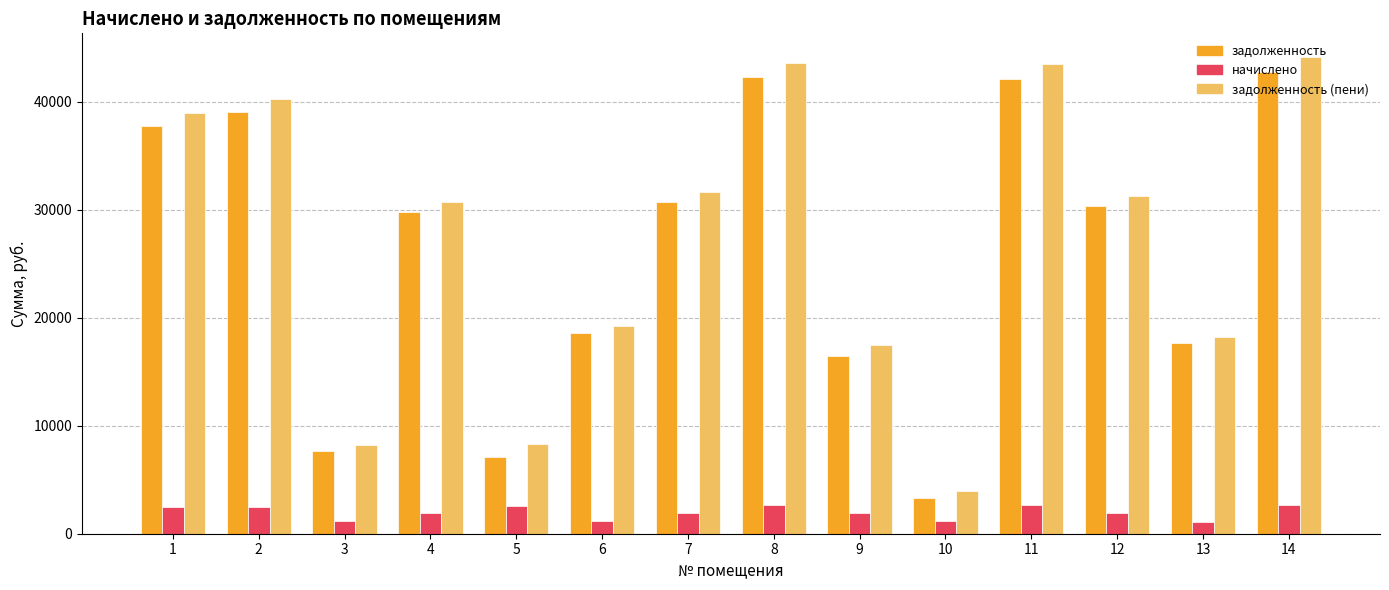

Which series has the widest spread of values?

задолженность (пени)